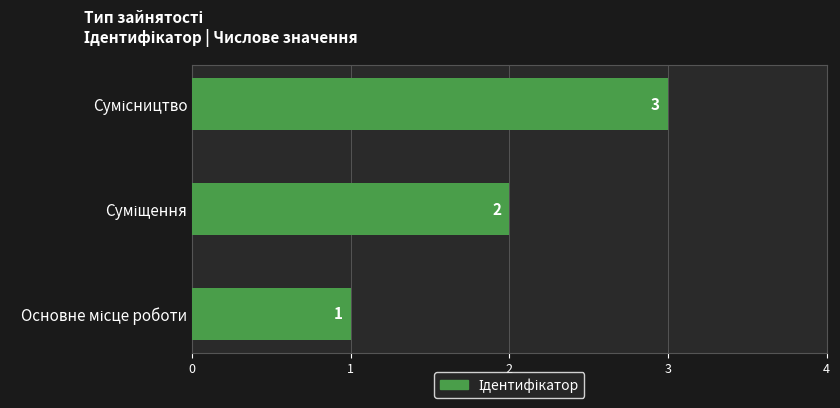

What is the maximum value shown in the chart?

3